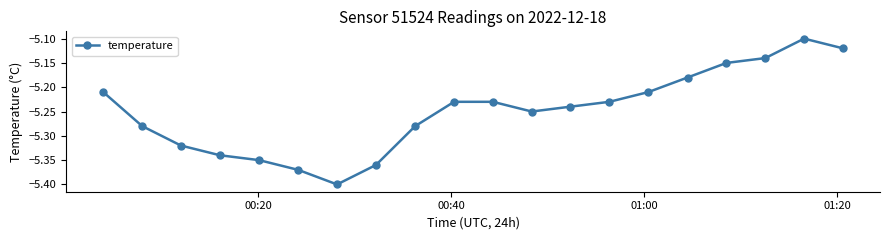

How many interior local valleys (lower than both neighbors) does the data have?

2